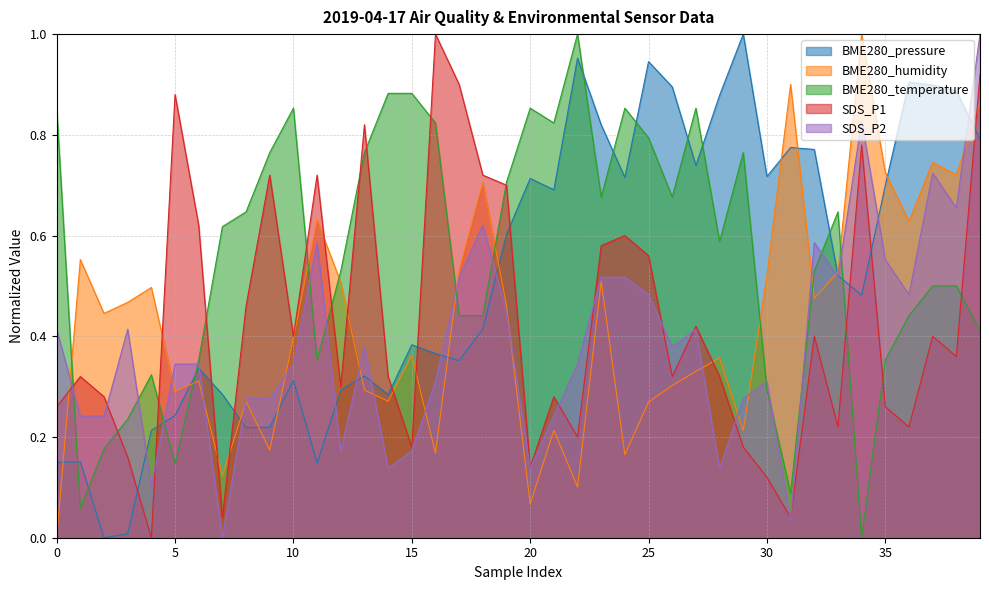

How many series are shown in this chart?

5